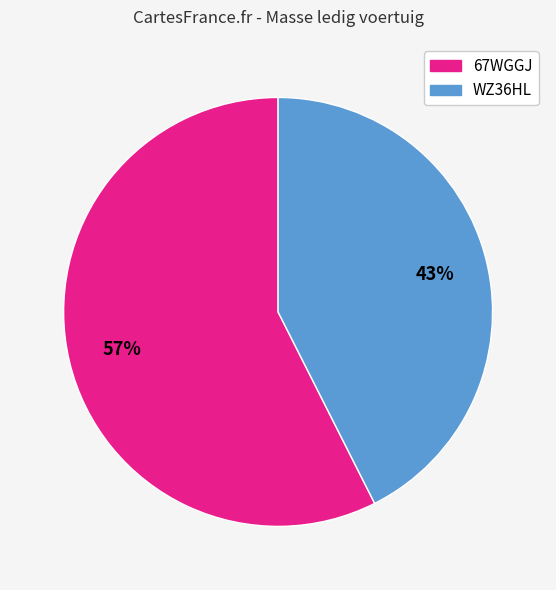

How many segments does this pie chart have?

2